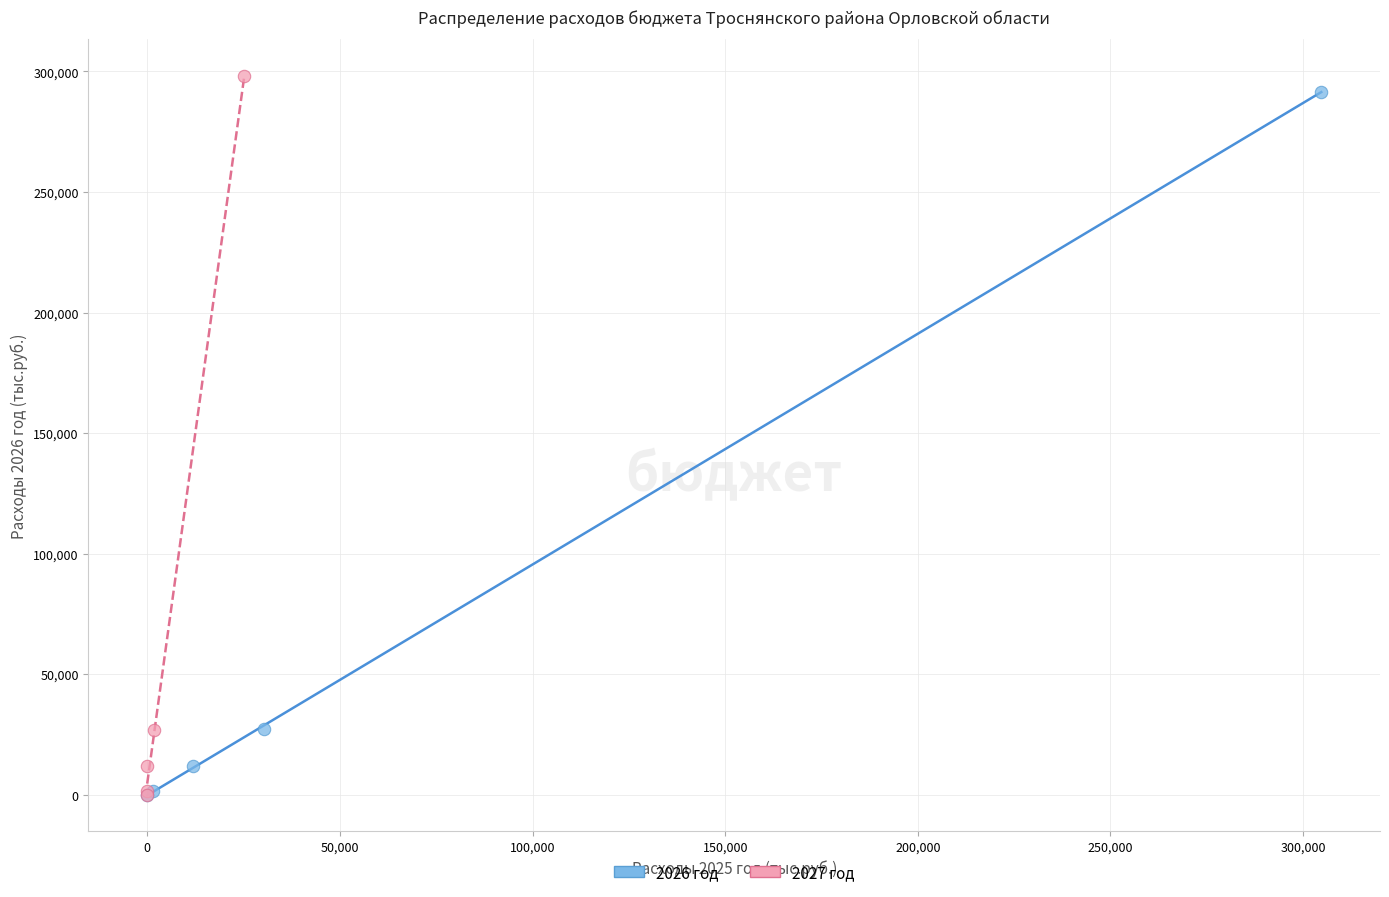

Which series has the largest Y range (max minus min)?

2027 год